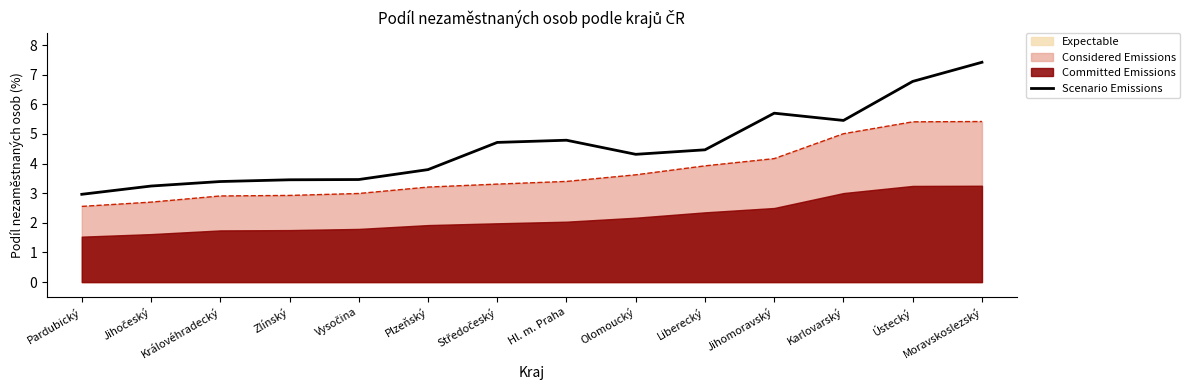

What is the difference between the values at Karlovarský and Liberecký?

1.0